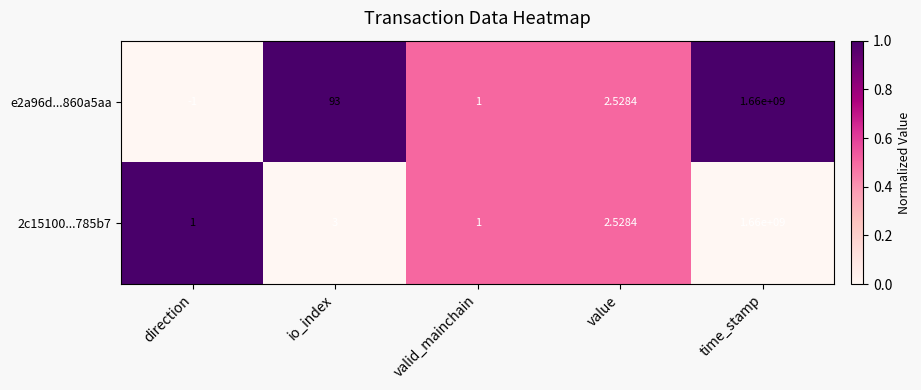

At which label does 2c15100...785b7 first exceed 2?

io_index